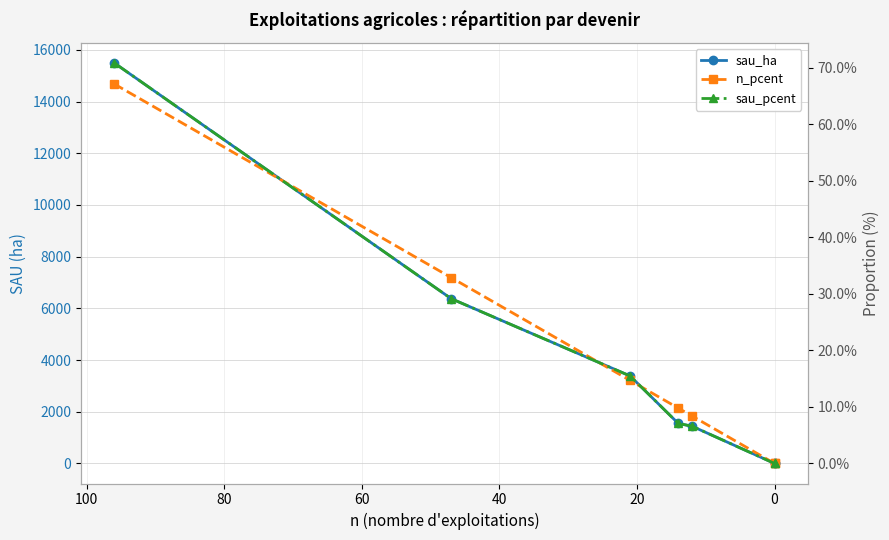

Reading left to right, extract all data points from this chart.

sau_ha: 15498.3	6374.3	3384.8	1548.5	1441.0	0.0	0.0
n_pcent: 0.7	0.3	0.1	0.1	0.1	0.0	0.0
sau_pcent: 0.7	0.3	0.2	0.1	0.1	0.0	0.0